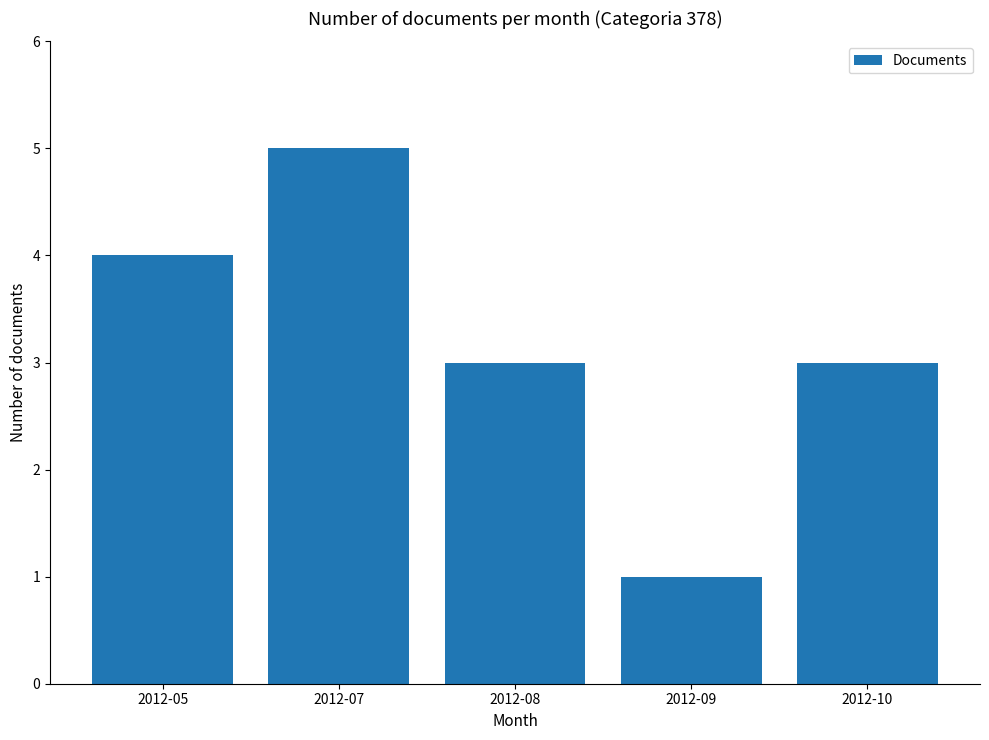

How many bars are there in total?

5